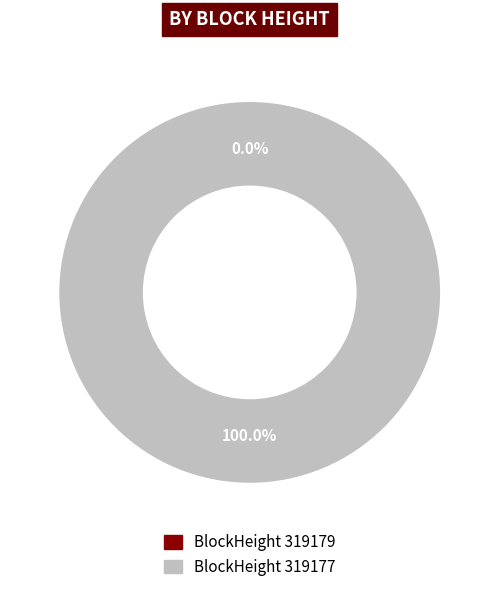

To the nearest percent, what is the average slice percentage?

50%